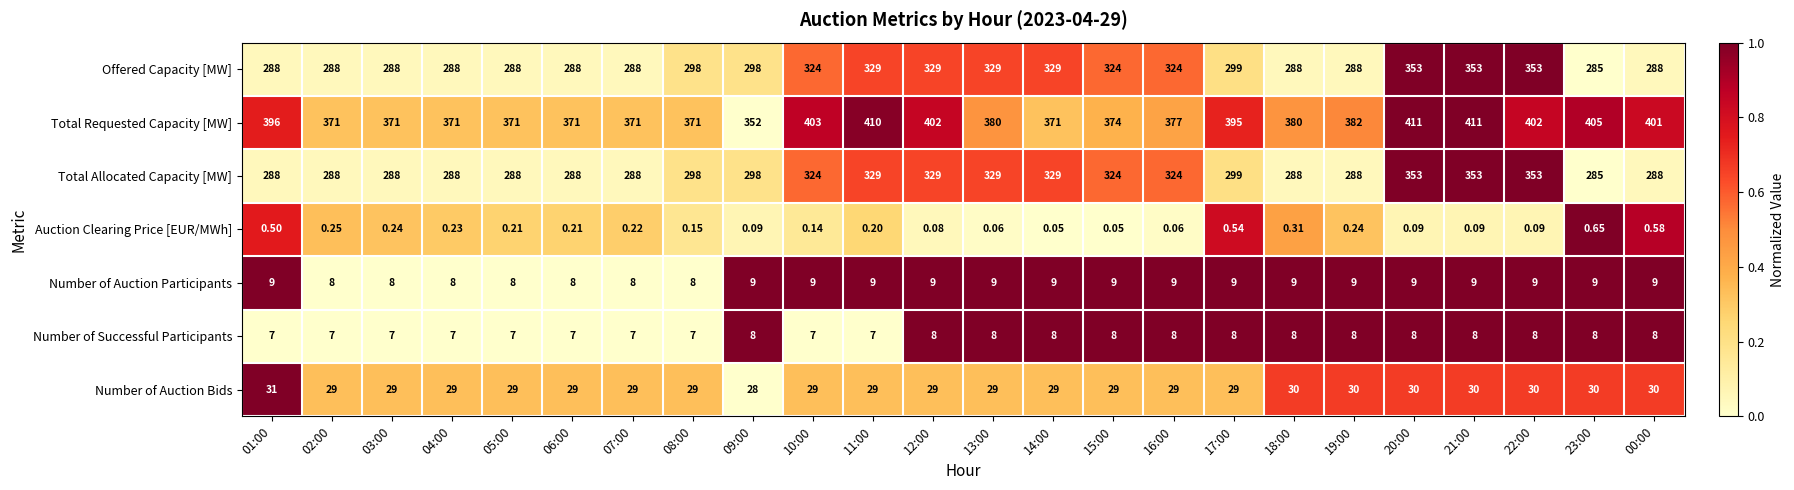

Is the value of Number of Successful Participants at 06:00 greater than the value of Total Allocated Capacity [MW] at 21:00?

No